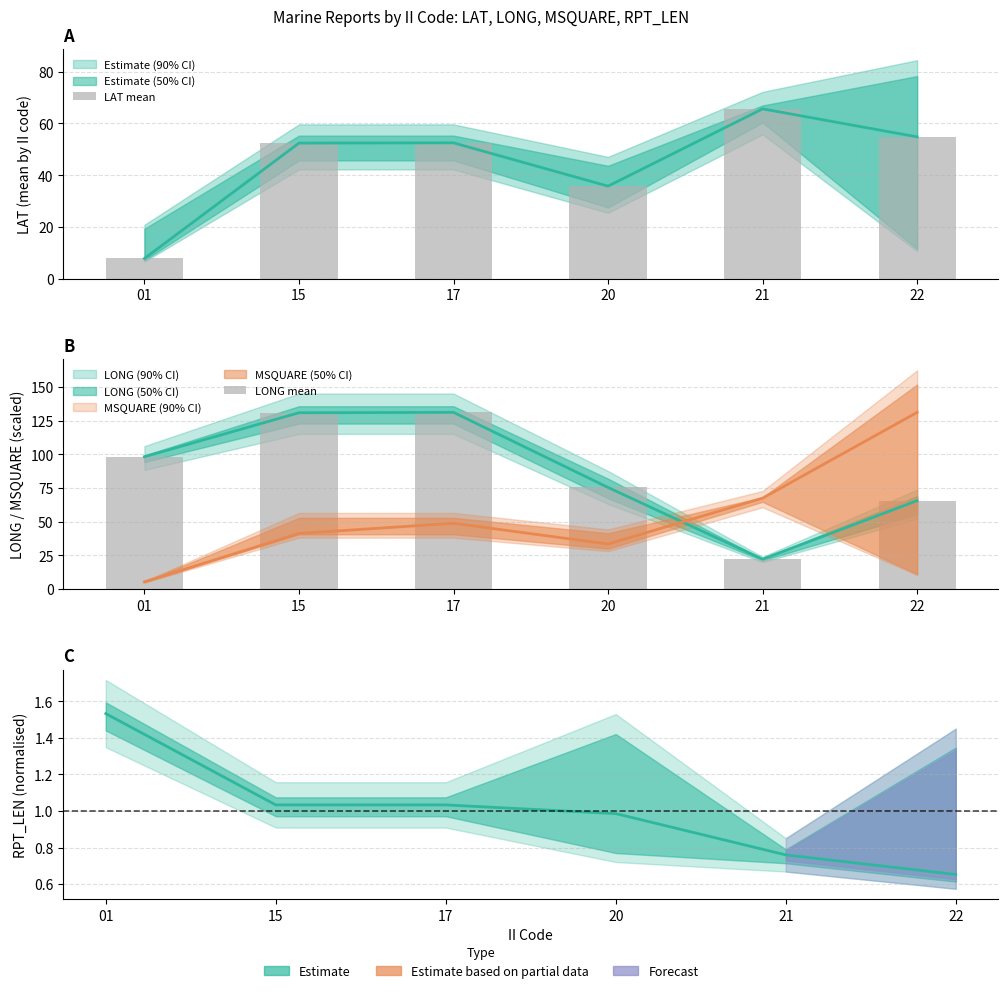

True or false: LAT mean has a value of 18.8 at 20.

False